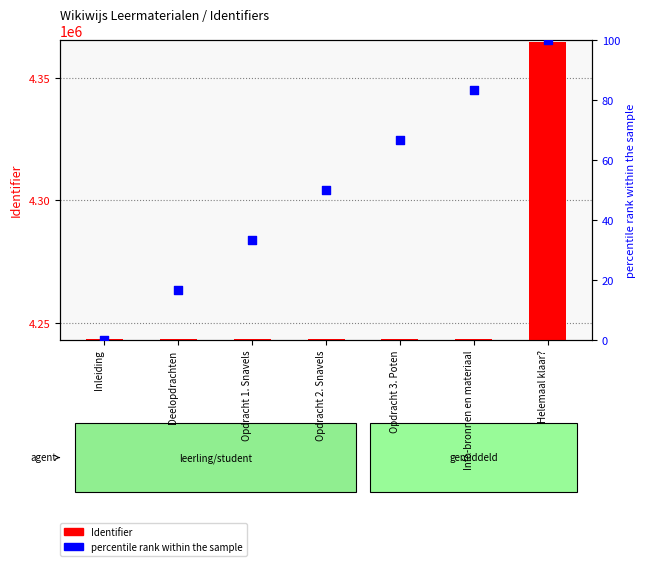

Is the value of percentile rank within the sample at Helemaal klaar? greater than the value of Identifier at Helemaal klaar??

No